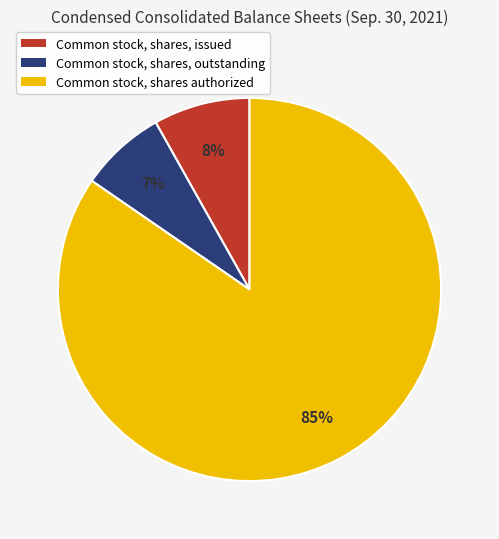

Is there any slice that represents more than half of the pie?

Yes